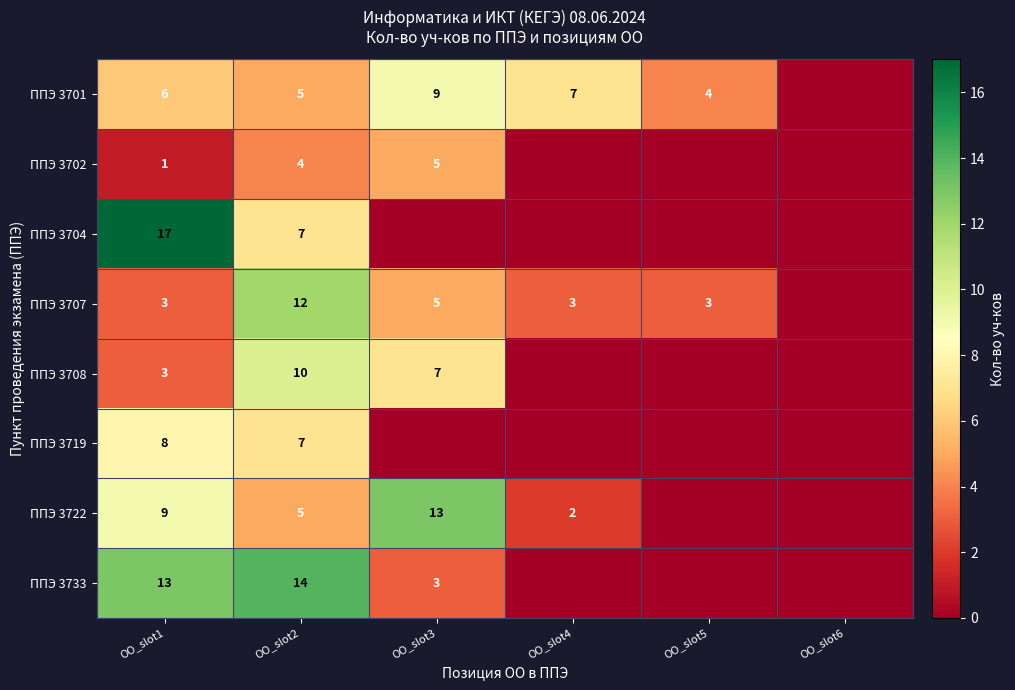

True or false: ППЭ 3722 has a value of 13 at ОО_slot3.

True